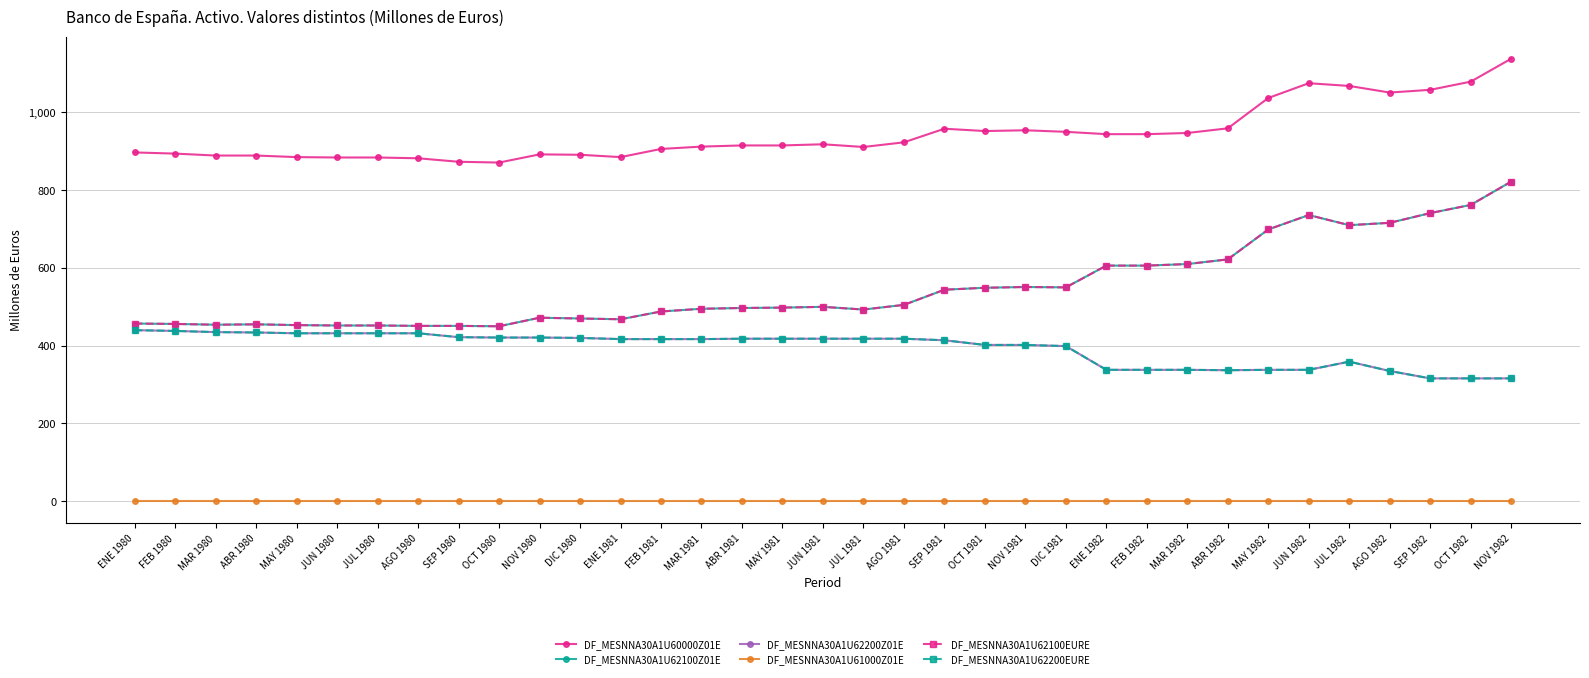

Reading left to right, what are all the values shown in this chart?

DF_MESNNA30A1U60000Z01E: ENE 1980=897	FEB 1980=894	MAR 1980=889	ABR 1980=889	MAY 1980=885	JUN 1980=884	JUL 1980=884	AGO 1980=882	SEP 1980=873	OCT 1980=871	NOV 1980=892	DIC 1980=891	ENE 1981=885	FEB 1981=906	MAR 1981=912	ABR 1981=915	MAY 1981=915	JUN 1981=918	JUL 1981=911	AGO 1981=923	SEP 1981=958	OCT 1981=952	NOV 1981=954	DIC 1981=950	ENE 1982=944	FEB 1982=944	MAR 1982=947	ABR 1982=959	MAY 1982=1037	JUN 1982=1075	JUL 1982=1068	AGO 1982=1051	SEP 1982=1058	OCT 1982=1079	NOV 1982=1138
DF_MESNNA30A1U62100Z01E: ENE 1980=457	FEB 1980=456	MAR 1980=454	ABR 1980=455	MAY 1980=453	JUN 1980=452	JUL 1980=452	AGO 1980=451	SEP 1980=451	OCT 1980=450	NOV 1980=472	DIC 1980=470	ENE 1981=468	FEB 1981=488	MAR 1981=495	ABR 1981=497	MAY 1981=498	JUN 1981=500	JUL 1981=493	AGO 1981=505	SEP 1981=544	OCT 1981=549	NOV 1981=551	DIC 1981=550	ENE 1982=606	FEB 1982=606	MAR 1982=610	ABR 1982=622	MAY 1982=699	JUN 1982=736	JUL 1982=710	AGO 1982=716	SEP 1982=741	OCT 1982=762	NOV 1982=822
DF_MESNNA30A1U62200Z01E: ENE 1980=440	FEB 1980=438	MAR 1980=435	ABR 1980=434	MAY 1980=432	JUN 1980=432	JUL 1980=432	AGO 1980=432	SEP 1980=422	OCT 1980=421	NOV 1980=421	DIC 1980=420	ENE 1981=417	FEB 1981=417	MAR 1981=417	ABR 1981=418	MAY 1981=418	JUN 1981=418	JUL 1981=418	AGO 1981=418	SEP 1981=414	OCT 1981=402	NOV 1981=402	DIC 1981=399	ENE 1982=338	FEB 1982=338	MAR 1982=338	ABR 1982=337	MAY 1982=338	JUN 1982=338	JUL 1982=359	AGO 1982=335	SEP 1982=316	OCT 1982=316	NOV 1982=316
DF_MESNNA30A1U61000Z01E: ENE 1980=0	FEB 1980=0	MAR 1980=0	ABR 1980=0	MAY 1980=0	JUN 1980=0	JUL 1980=0	AGO 1980=0	SEP 1980=0	OCT 1980=0	NOV 1980=0	DIC 1980=0	ENE 1981=0	FEB 1981=0	MAR 1981=0	ABR 1981=0	MAY 1981=0	JUN 1981=0	JUL 1981=0	AGO 1981=0	SEP 1981=0	OCT 1981=0	NOV 1981=0	DIC 1981=0	ENE 1982=0	FEB 1982=0	MAR 1982=0	ABR 1982=0	MAY 1982=0	JUN 1982=0	JUL 1982=0	AGO 1982=0	SEP 1982=0	OCT 1982=0	NOV 1982=0
DF_MESNNA30A1U62100EURE: ENE 1980=457	FEB 1980=456	MAR 1980=454	ABR 1980=455	MAY 1980=453	JUN 1980=452	JUL 1980=452	AGO 1980=451	SEP 1980=451	OCT 1980=450	NOV 1980=472	DIC 1980=470	ENE 1981=468	FEB 1981=488	MAR 1981=495	ABR 1981=497	MAY 1981=498	JUN 1981=500	JUL 1981=493	AGO 1981=505	SEP 1981=544	OCT 1981=549	NOV 1981=551	DIC 1981=550	ENE 1982=606	FEB 1982=606	MAR 1982=610	ABR 1982=622	MAY 1982=699	JUN 1982=736	JUL 1982=710	AGO 1982=716	SEP 1982=741	OCT 1982=762	NOV 1982=822
DF_MESNNA30A1U62200EURE: ENE 1980=440	FEB 1980=438	MAR 1980=435	ABR 1980=434	MAY 1980=432	JUN 1980=432	JUL 1980=432	AGO 1980=432	SEP 1980=422	OCT 1980=421	NOV 1980=421	DIC 1980=420	ENE 1981=417	FEB 1981=417	MAR 1981=417	ABR 1981=418	MAY 1981=418	JUN 1981=418	JUL 1981=418	AGO 1981=418	SEP 1981=414	OCT 1981=402	NOV 1981=402	DIC 1981=399	ENE 1982=338	FEB 1982=338	MAR 1982=338	ABR 1982=337	MAY 1982=338	JUN 1982=338	JUL 1982=359	AGO 1982=335	SEP 1982=316	OCT 1982=316	NOV 1982=316